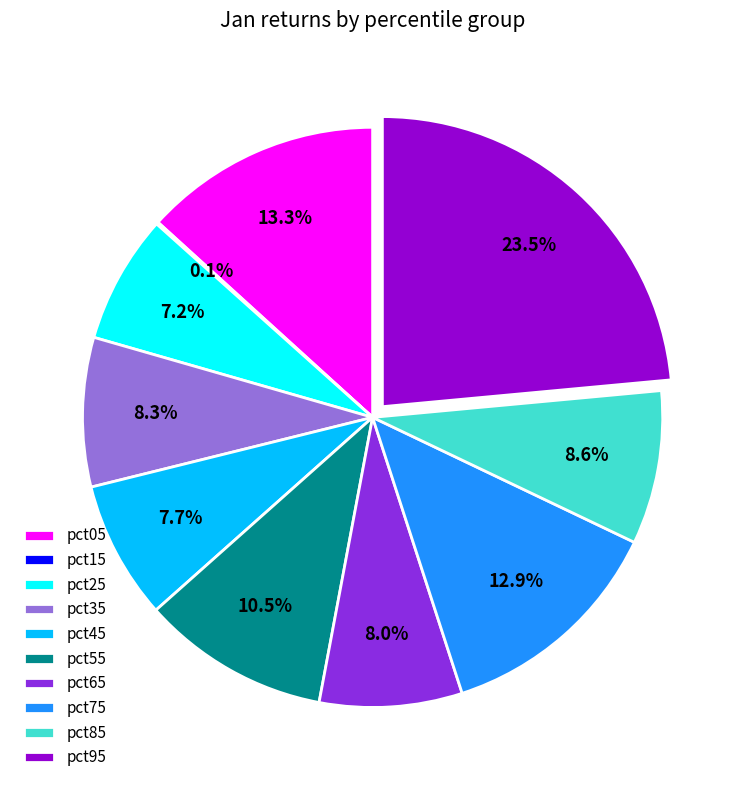

Which slice is the largest?

pct95